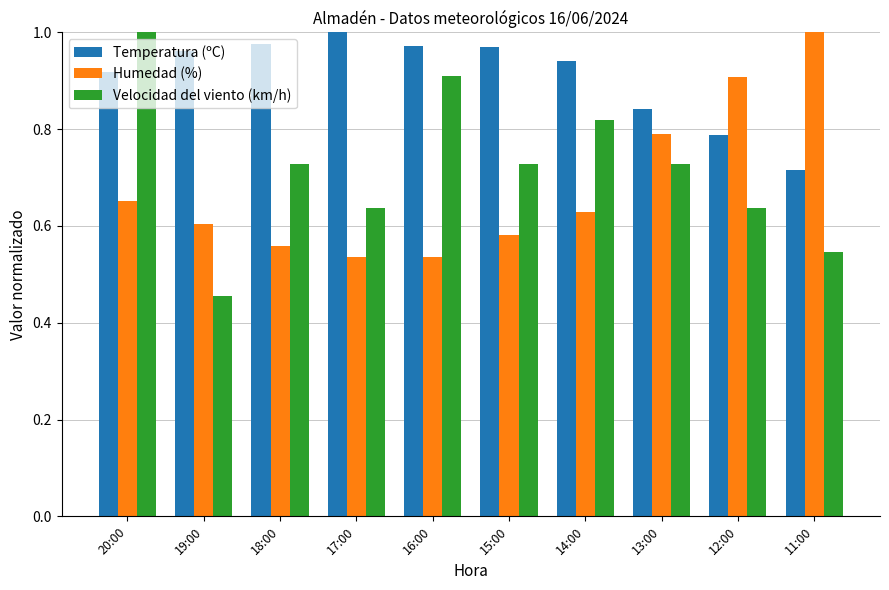

Rank the series by their average value, from highest to lowest.

Temperatura (ºC), Velocidad del viento (km/h), Humedad (%)